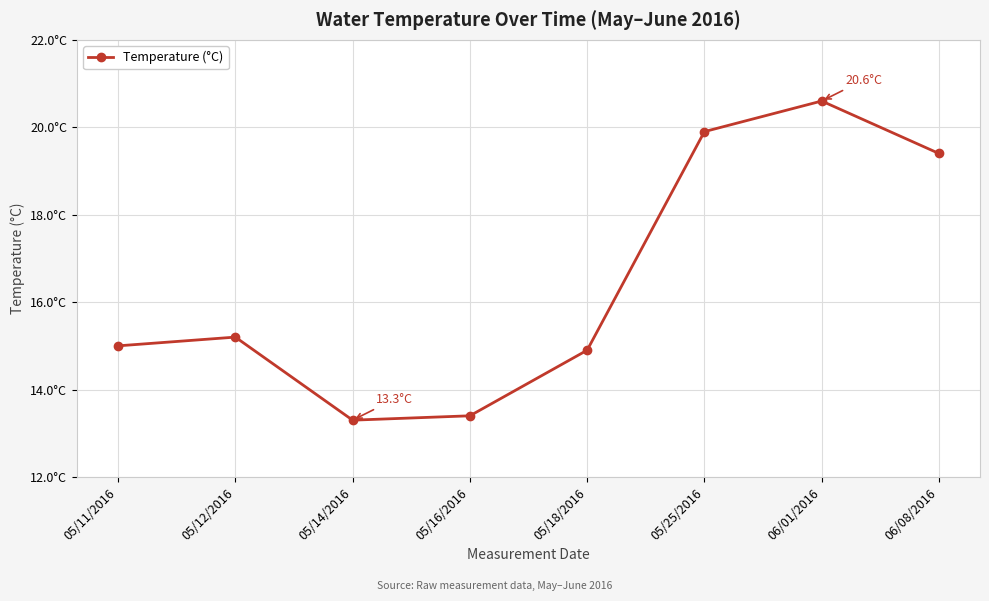

True or false: there are more than 1 points higher than both neighbors.

True